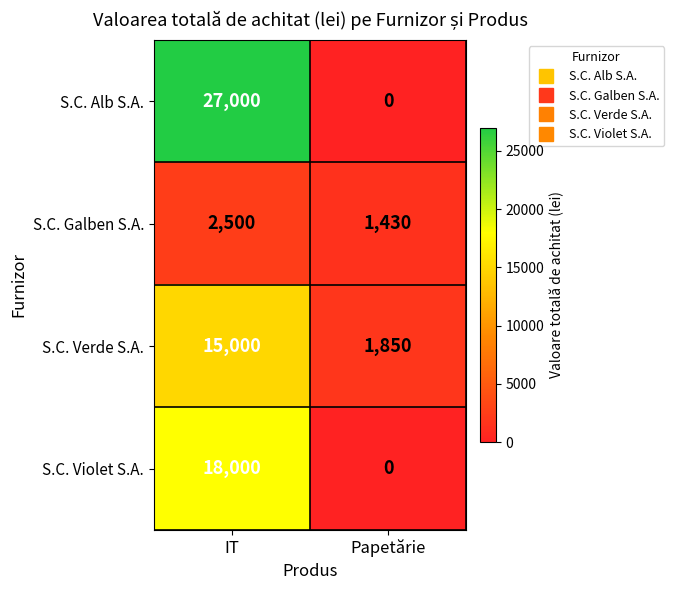

At how many categories does at least one series exceed 8132?

1